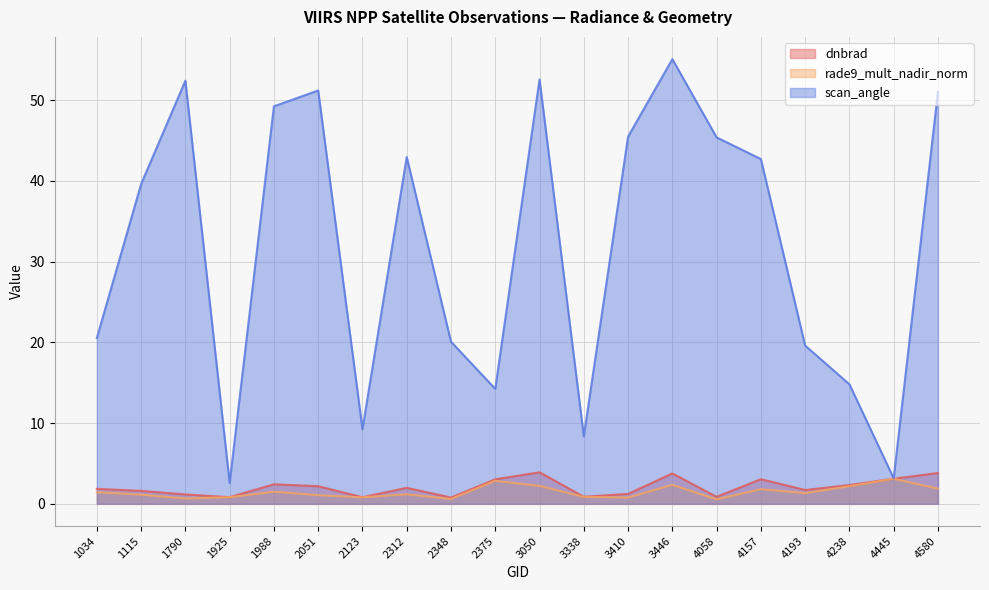

Which series has the widest spread of values?

scan_angle